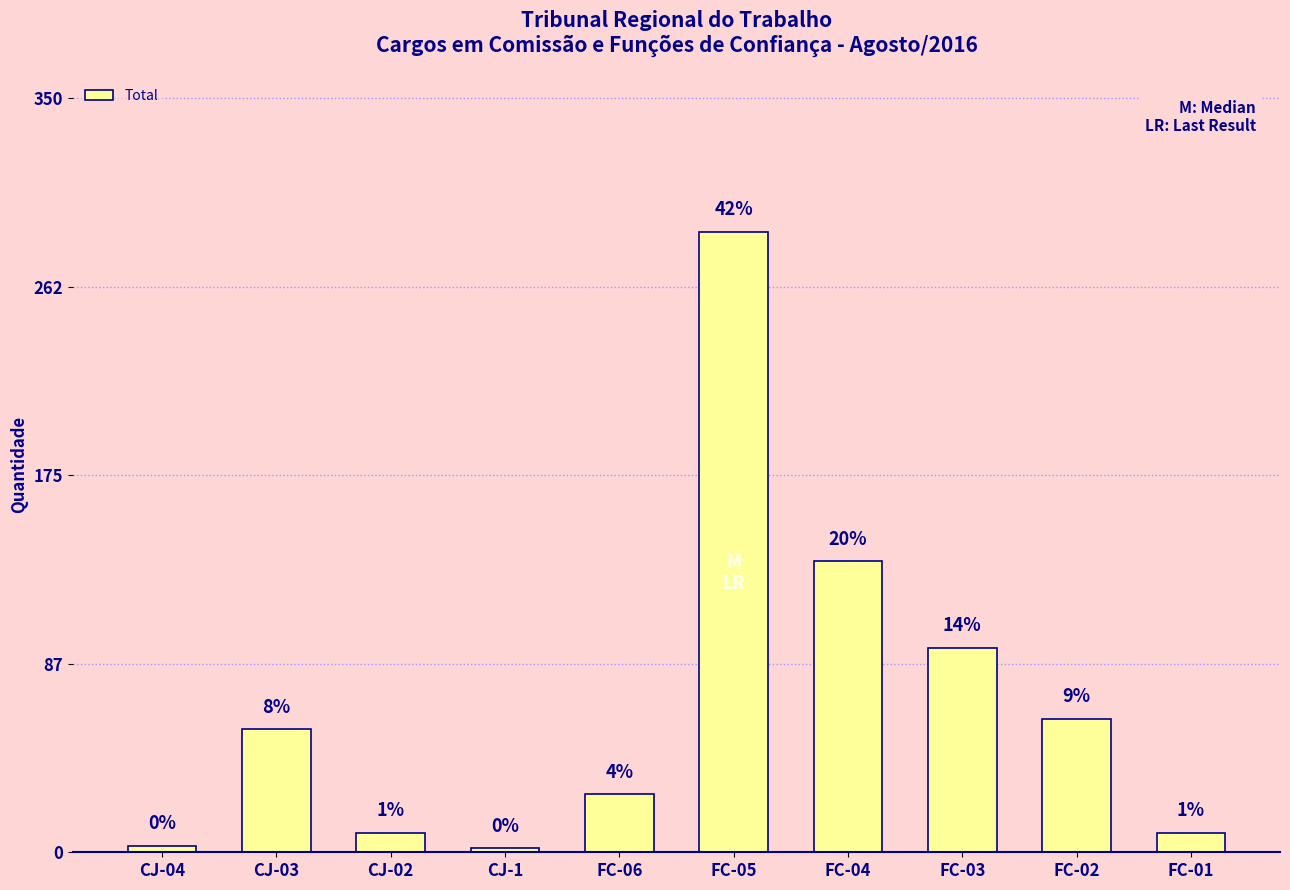

What is the sum of the values at CJ-03 and FC-02?

119